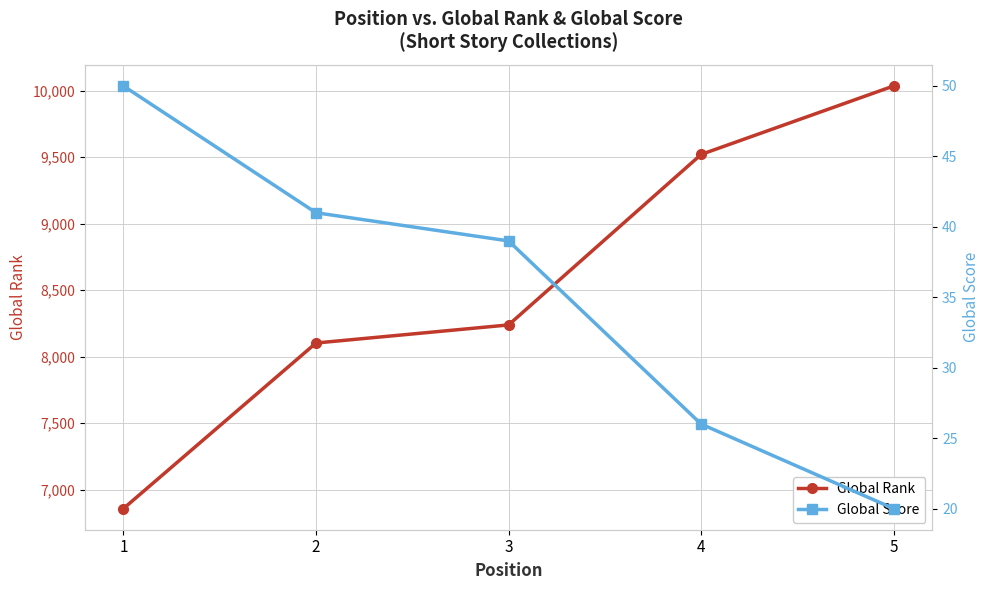

Between 3 and 1, which is larger?

3